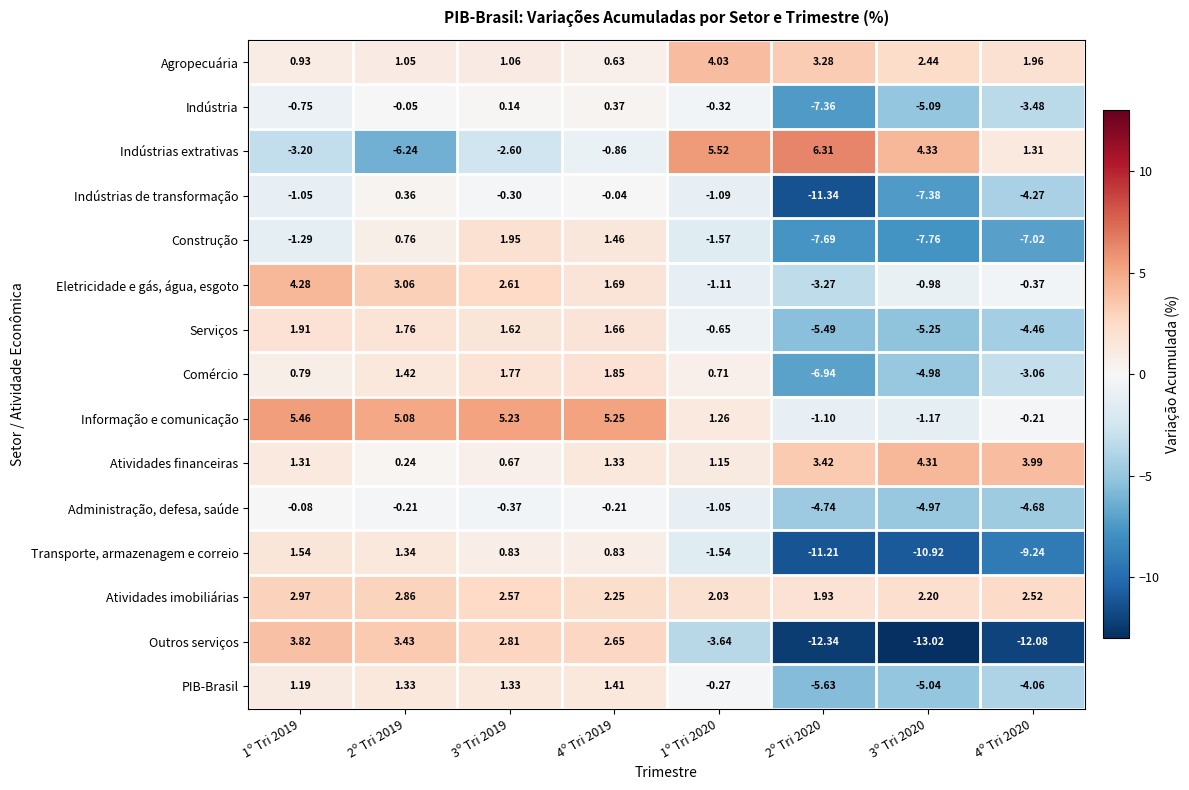

Rank the series by their maximum value, from highest to lowest.

Indústrias extrativas, Informação e comunicação, Atividades financeiras, Eletricidade e gás, água, esgoto, Agropecuária, Outros serviços, Atividades imobiliárias, Construção, Serviços, Comércio, Transporte, armazenagem e correio, PIB-Brasil, Indústria, Indústrias de transformação, Administração, defesa, saúde